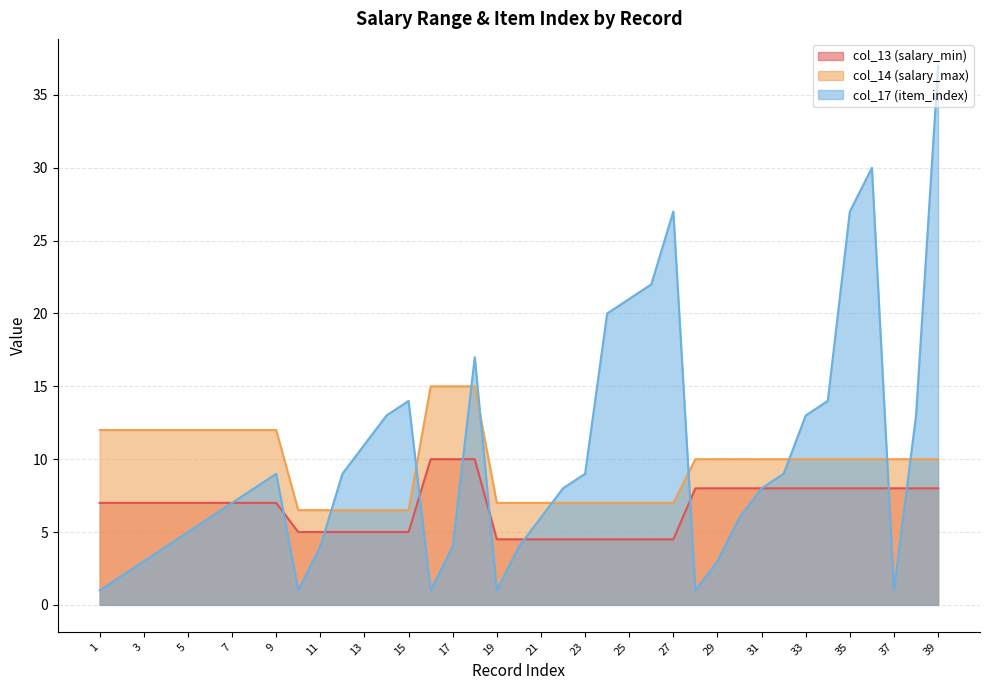

At which label is col_14 (salary_max) closest to 10?

28